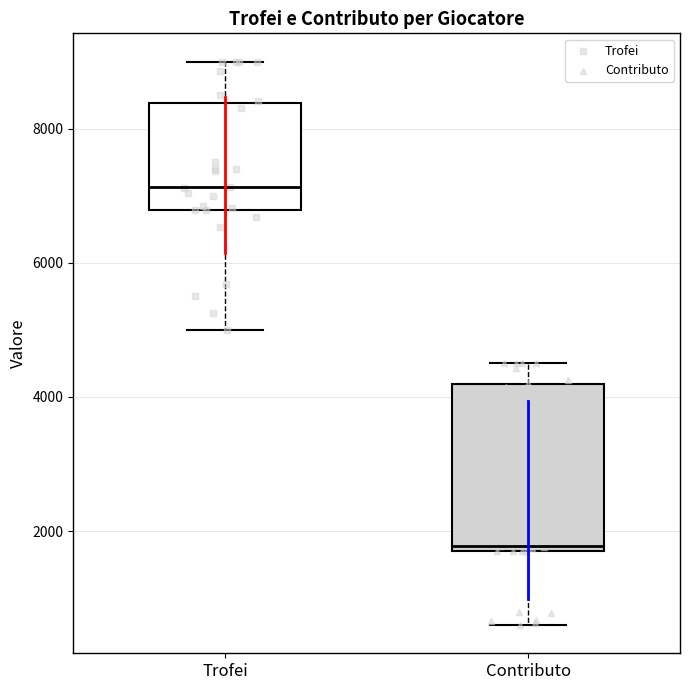

Which box is the tallest, from its lower edge to its upper edge?

Contributo